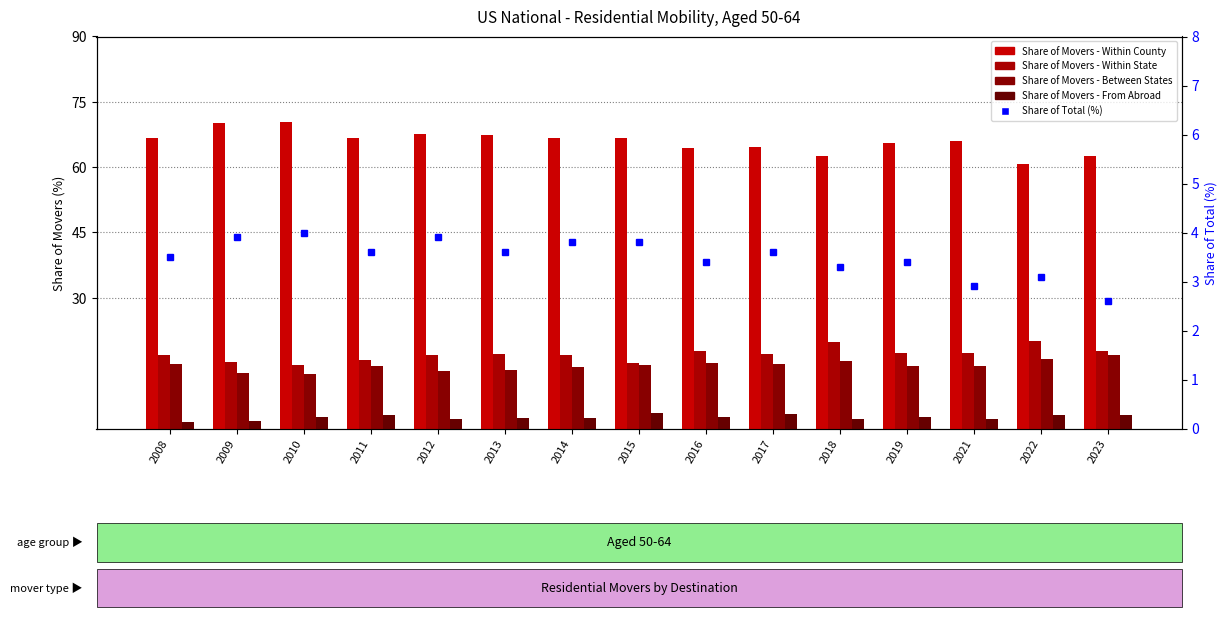

Reading left to right, extract all data points from this chart.

Share of Movers (Within County): 2008=66.7	2009=70.2	2010=70.3	2011=66.8	2012=67.7	2013=67.3	2014=66.7	2015=66.8	2016=64.4	2017=64.6	2018=62.5	2019=65.6	2021=66.1	2022=60.8	2023=62.5
Share of Movers (Within State): 2008=16.9	2009=15.3	2010=14.5	2011=15.8	2012=16.9	2013=17.0	2014=16.9	2015=15.0	2016=17.8	2017=17.1	2018=19.9	2019=17.4	2021=17.4	2022=20.2	2023=17.7
Share of Movers (Between States): 2008=14.9	2009=12.7	2010=12.6	2011=14.4	2012=13.2	2013=13.4	2014=14.1	2015=14.6	2016=15.1	2017=14.9	2018=15.5	2019=14.4	2021=14.3	2022=15.9	2023=16.8
Share of Movers (From Abroad): 2008=1.5	2009=1.8	2010=2.6	2011=3.0	2012=2.1	2013=2.3	2014=2.4	2015=3.6	2016=2.7	2017=3.3	2018=2.1	2019=2.6	2021=2.2	2022=3.1	2023=3.1
Share of Total (%): 2008=3.5	2009=3.9	2010=4.0	2011=3.6	2012=3.9	2013=3.6	2014=3.8	2015=3.8	2016=3.4	2017=3.6	2018=3.3	2019=3.4	2021=2.9	2022=3.1	2023=2.6